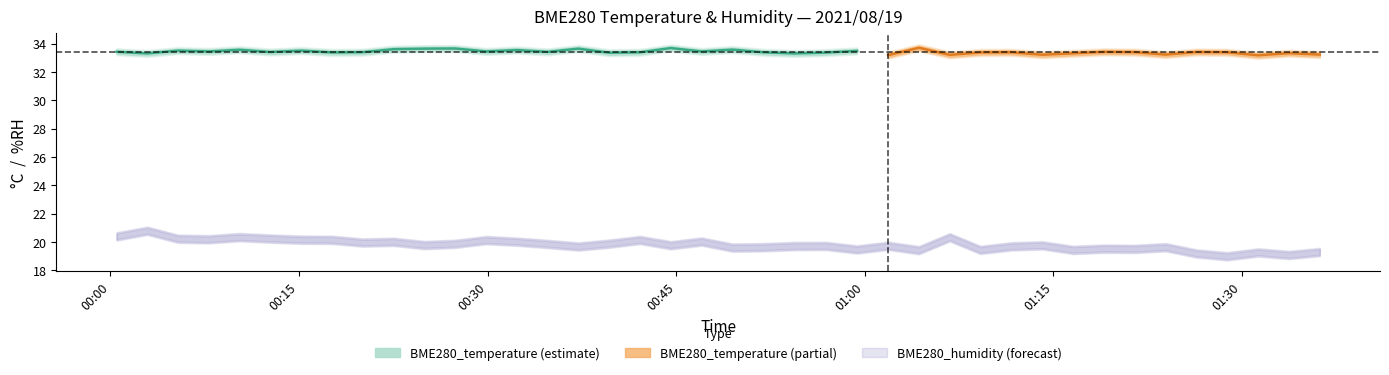

Count the number of categories in the chart.

40